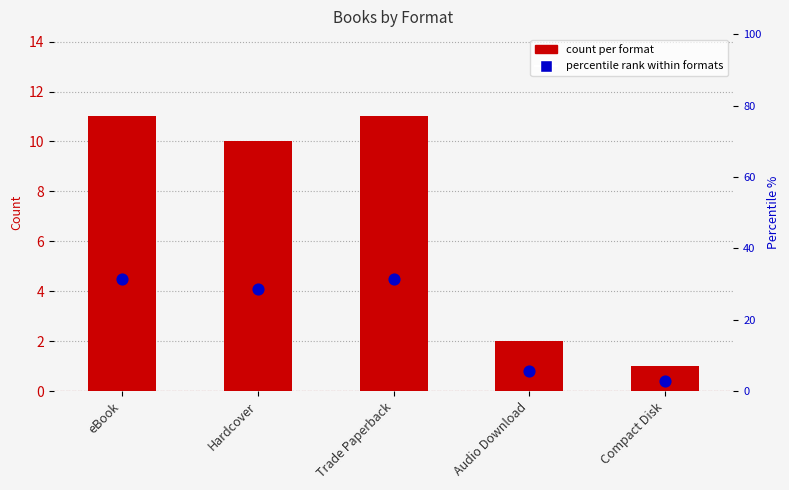

Which series has the widest spread of Y values?

percentile rank within formats